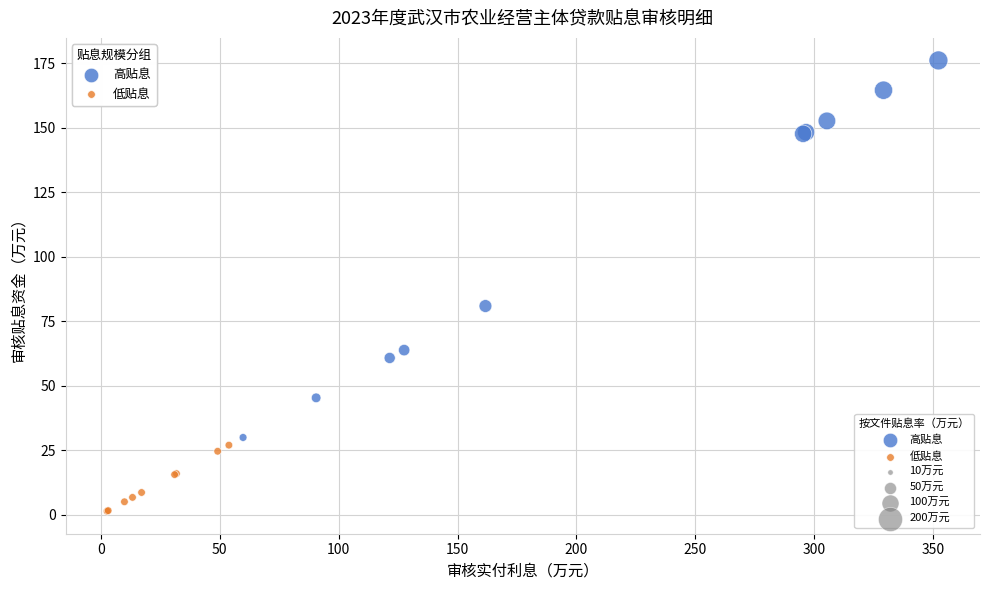

Which series has the largest Y range (max minus min)?

高贴息